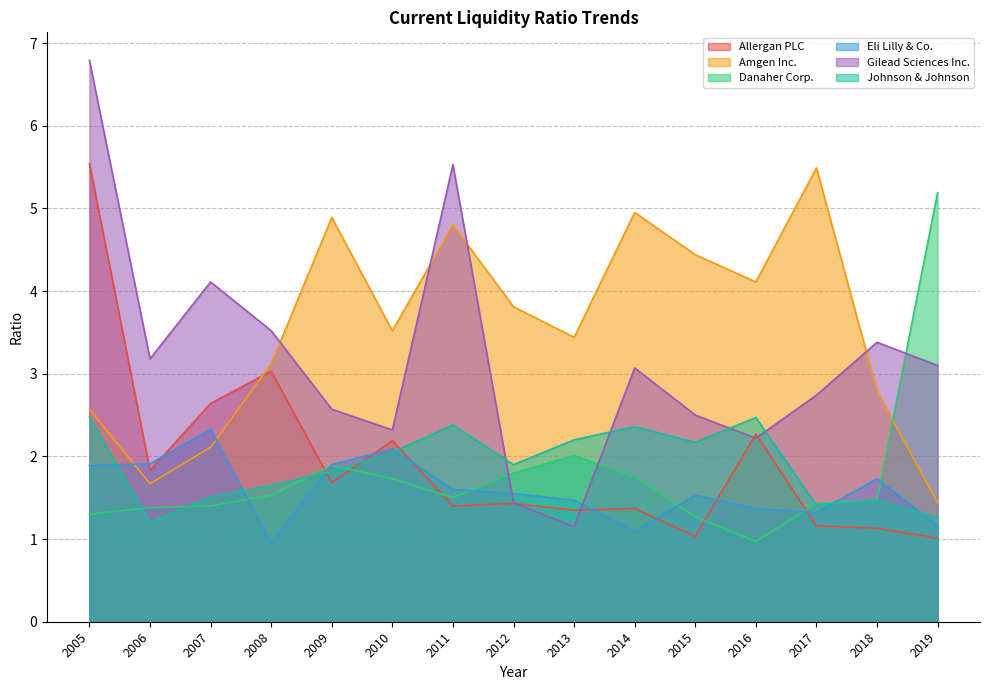

What are all the series names shown in the legend?

Allergan PLC, Amgen Inc., Danaher Corp., Eli Lilly & Co., Gilead Sciences Inc., Johnson & Johnson